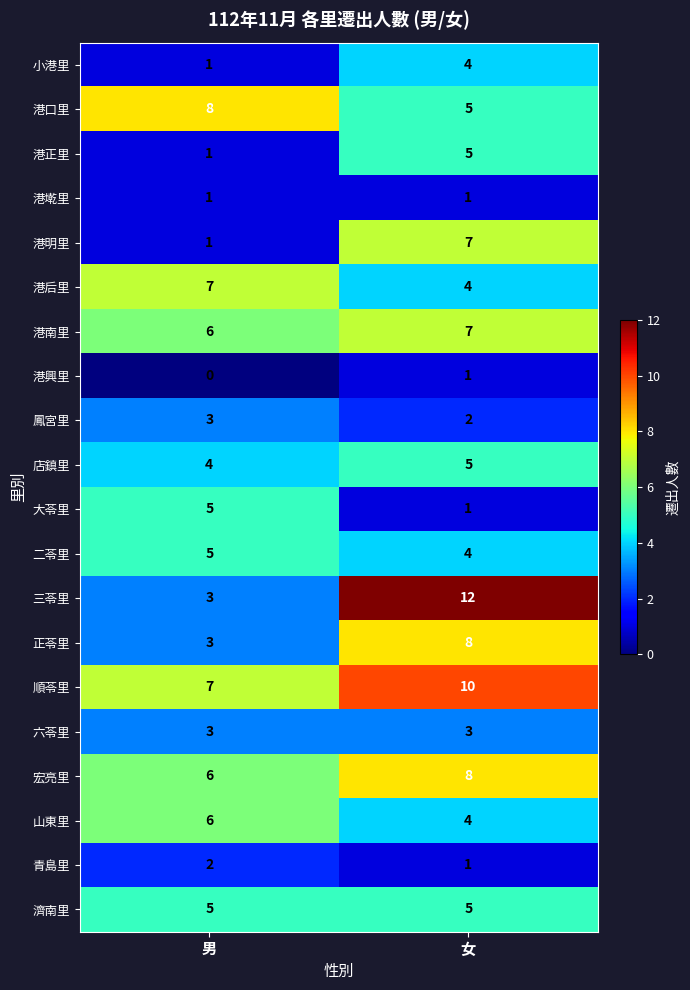

Rank the categories by 港口里 value from highest to lowest.

男, 女